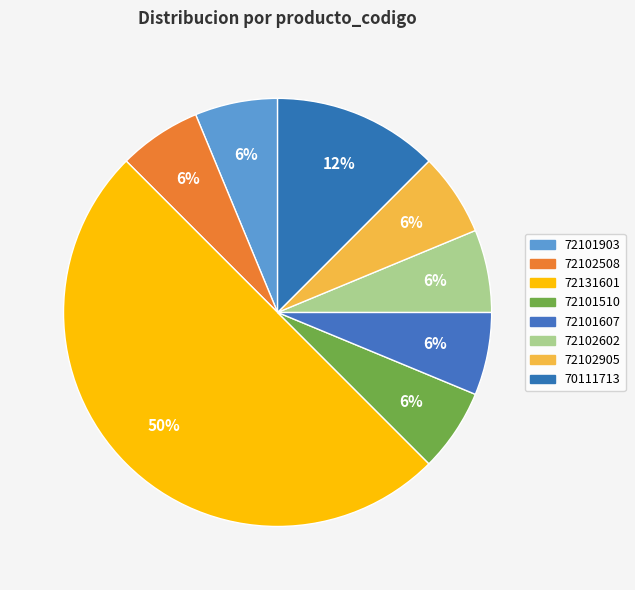

How much of the chart is everything except 70111713?

87.5%